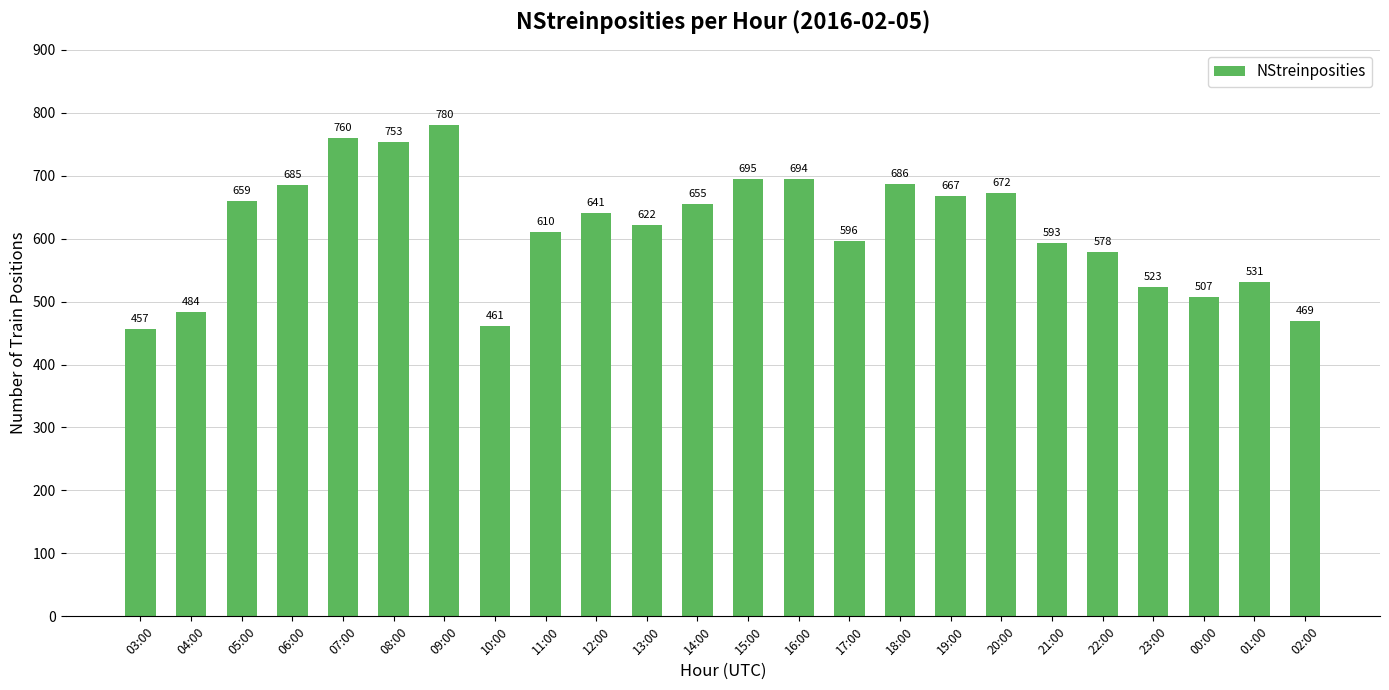

How many values are below 641?

12